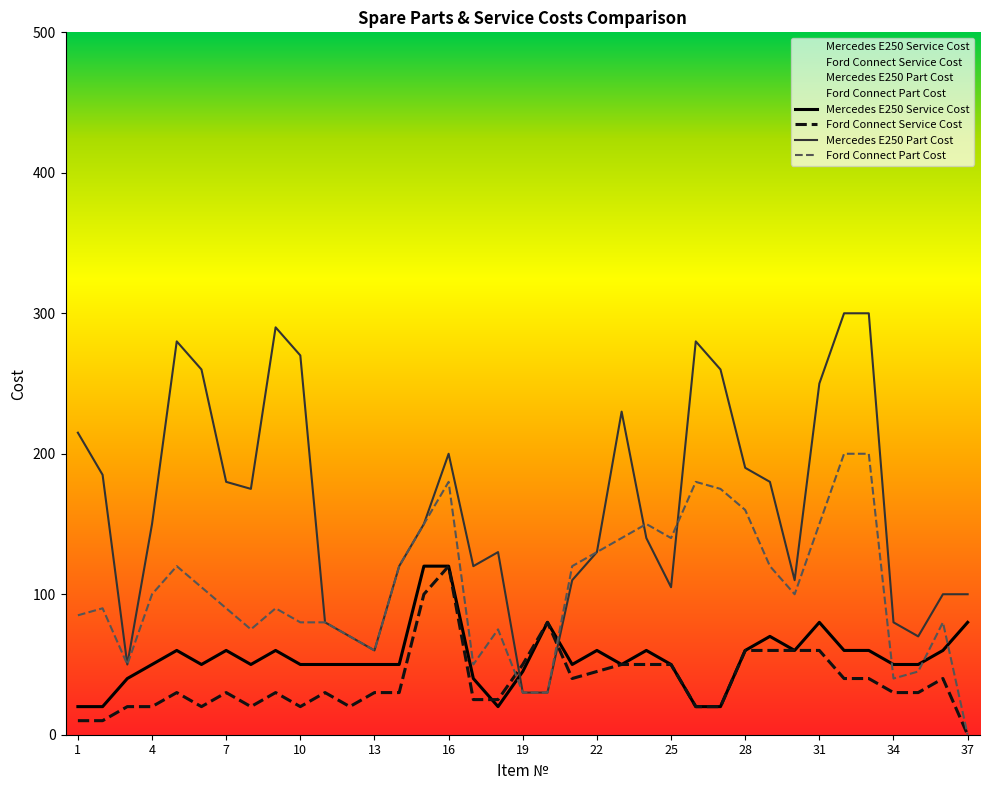

Is it true that Ford Connect Part Cost equals 150 at 15?

True